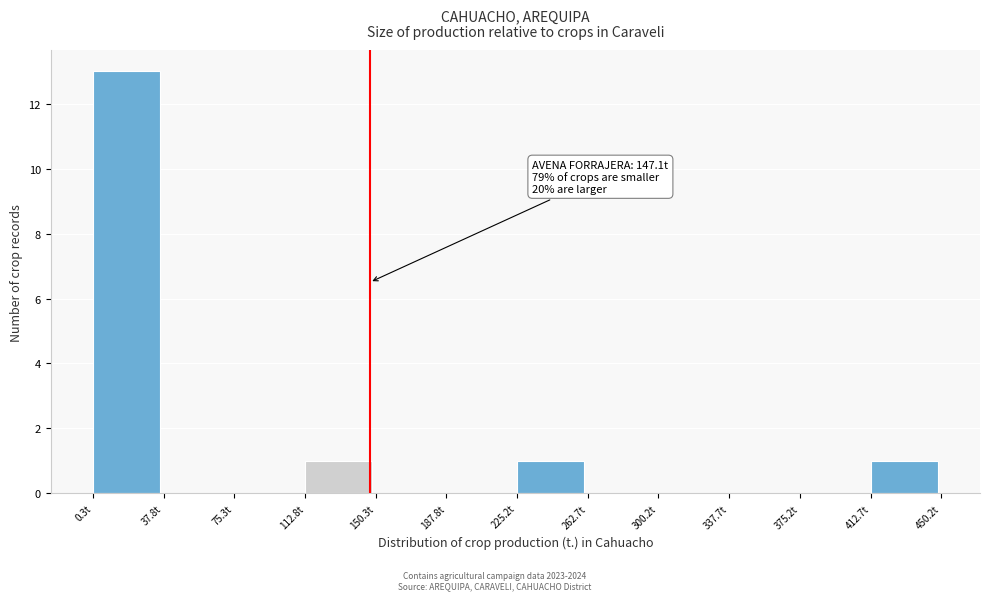

Over which range of the x-axis is the bar tallest?

0 to 40